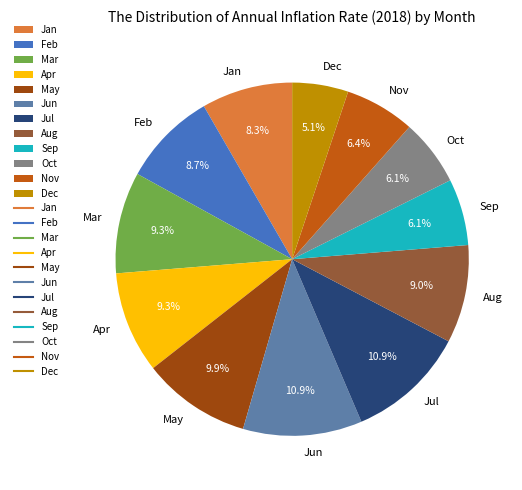

Does Nov account for over 50% of the chart?

No